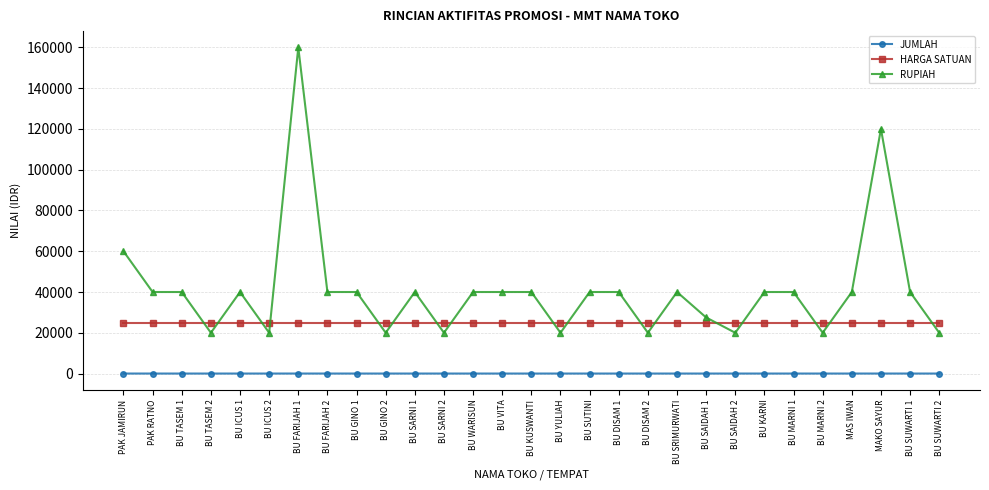

What are all the series names shown in the legend?

JUMLAH, HARGA SATUAN, RUPIAH